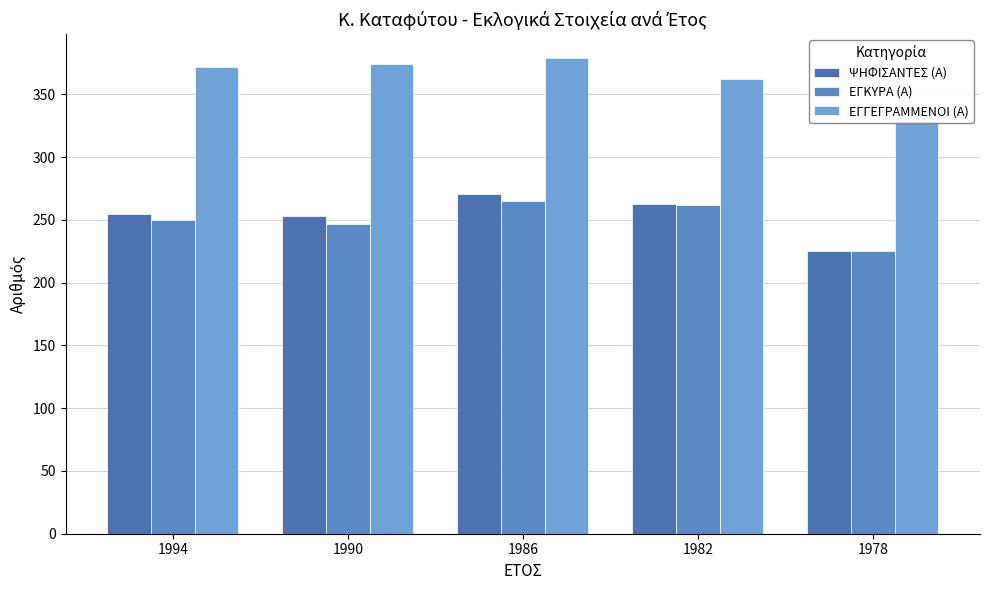

What is the total value across all series at 1982?

887